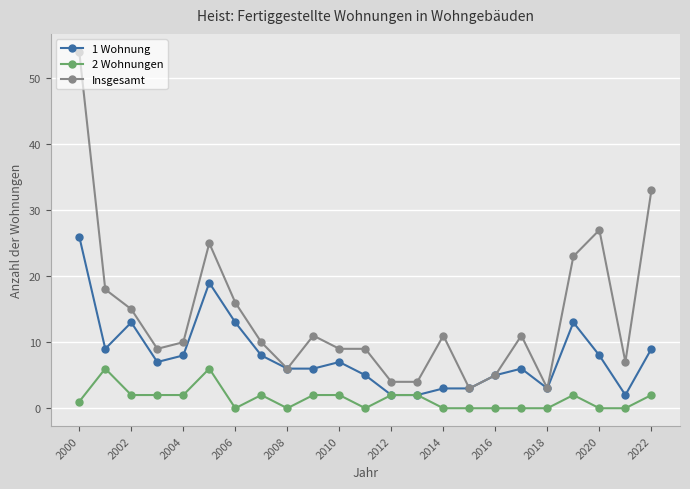

What is the maximum value for Insgesamt?

54